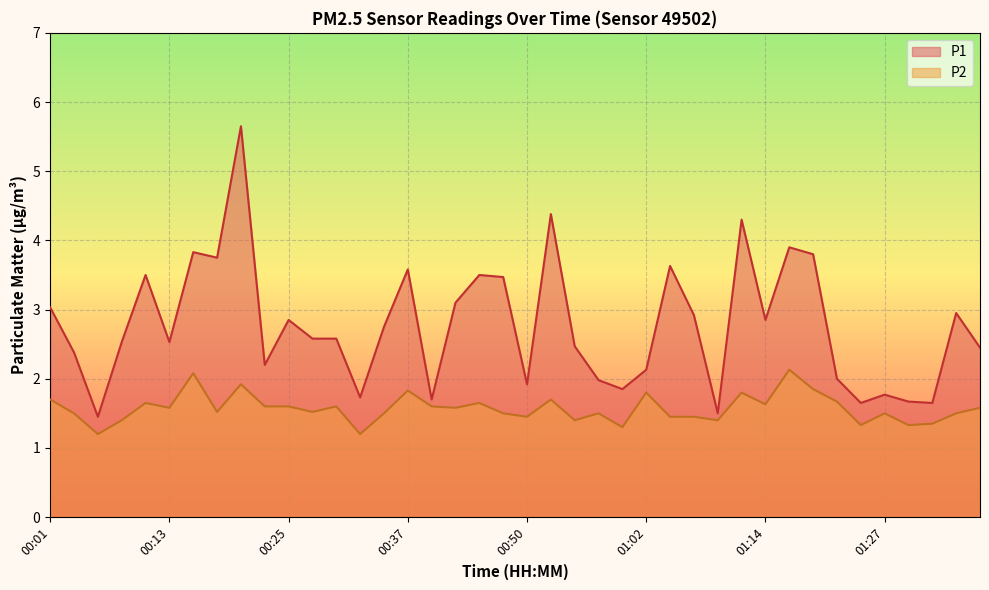

How many interior local peaks does the P1 series have?

12